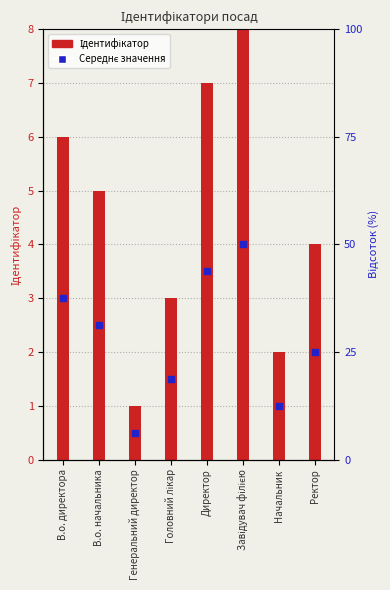

Which series reaches the maximum Y coordinate?

Ідентифікатор